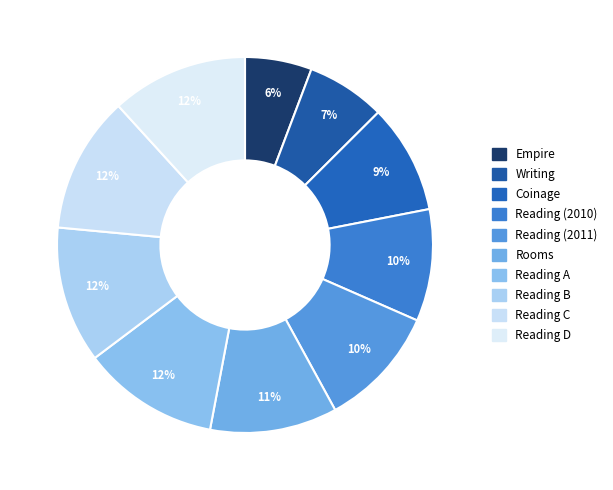

How many segments does this pie chart have?

10